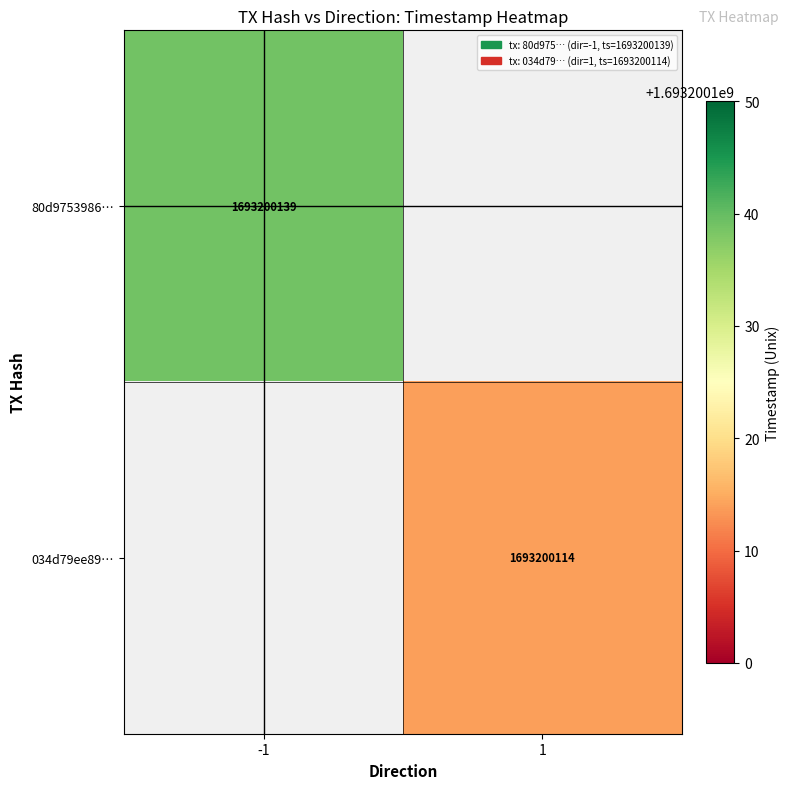

What is the spread (max minus min) of values at time_stamp?

25